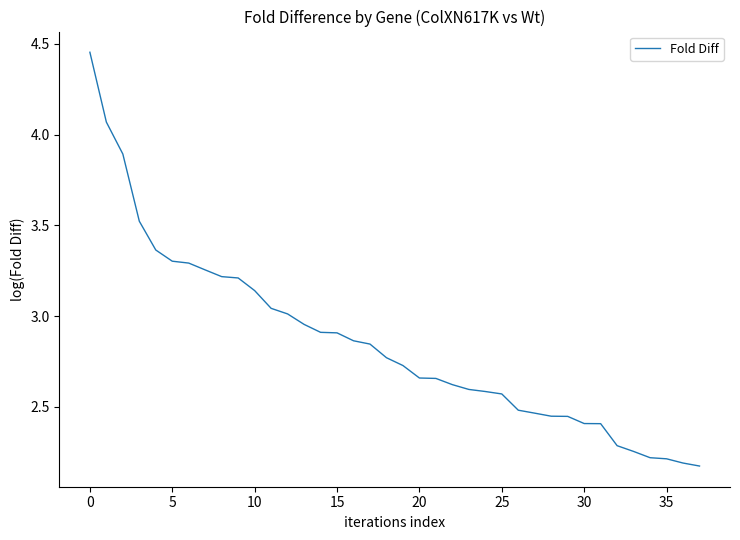

True or false: the data shows 2.9 at 15.

True